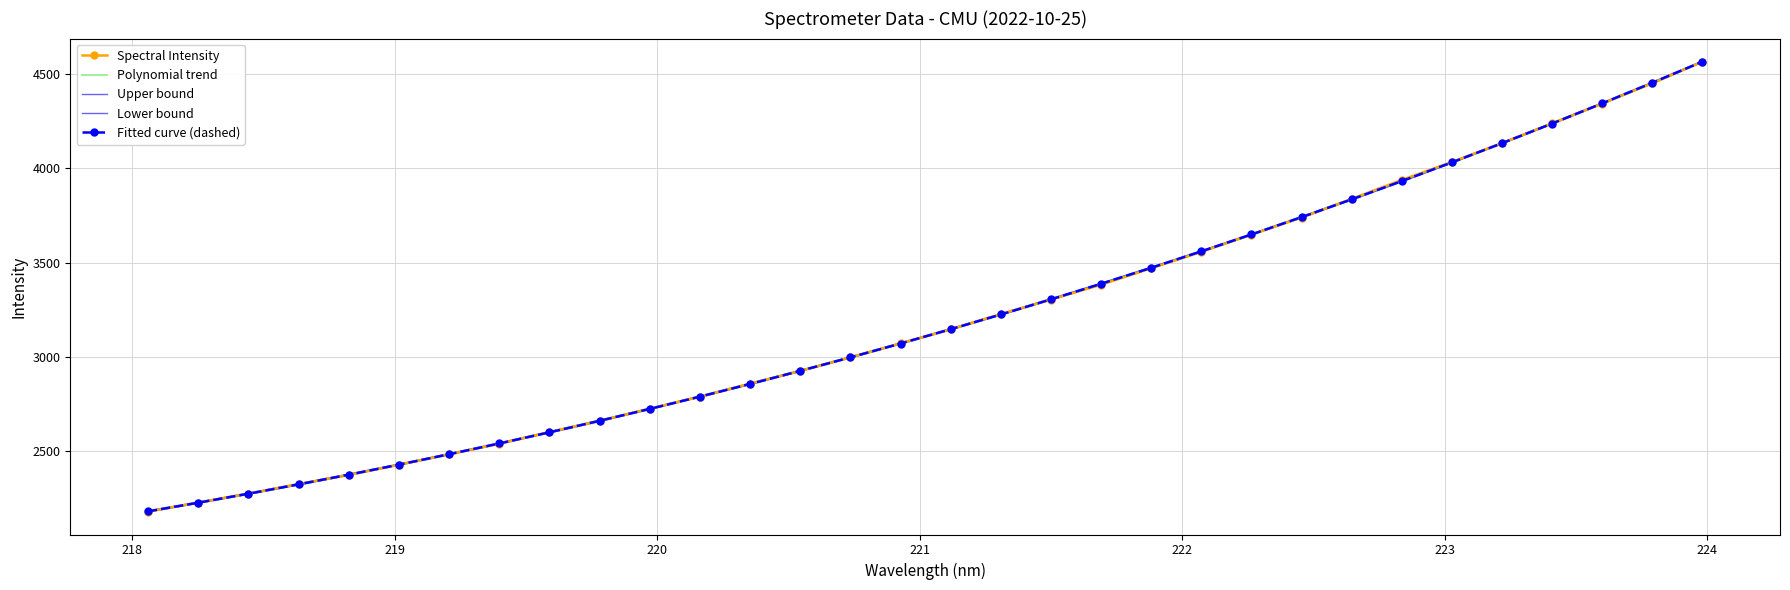

What are all the series names shown in the legend?

Spectral Intensity, Polynomial trend, Upper bound, Lower bound, Fitted curve (dashed)